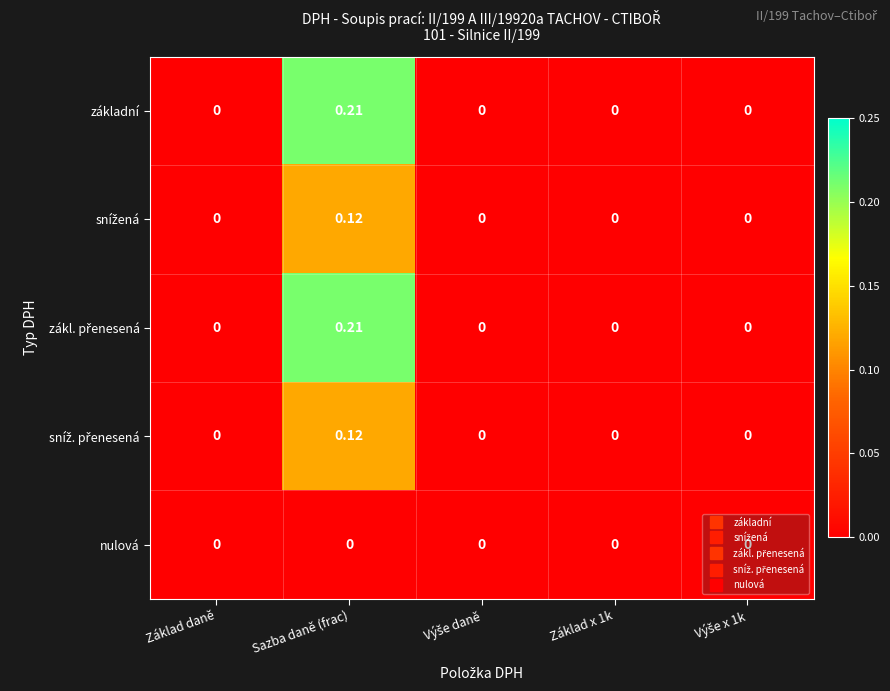

How many distinct data groups are displayed?

5